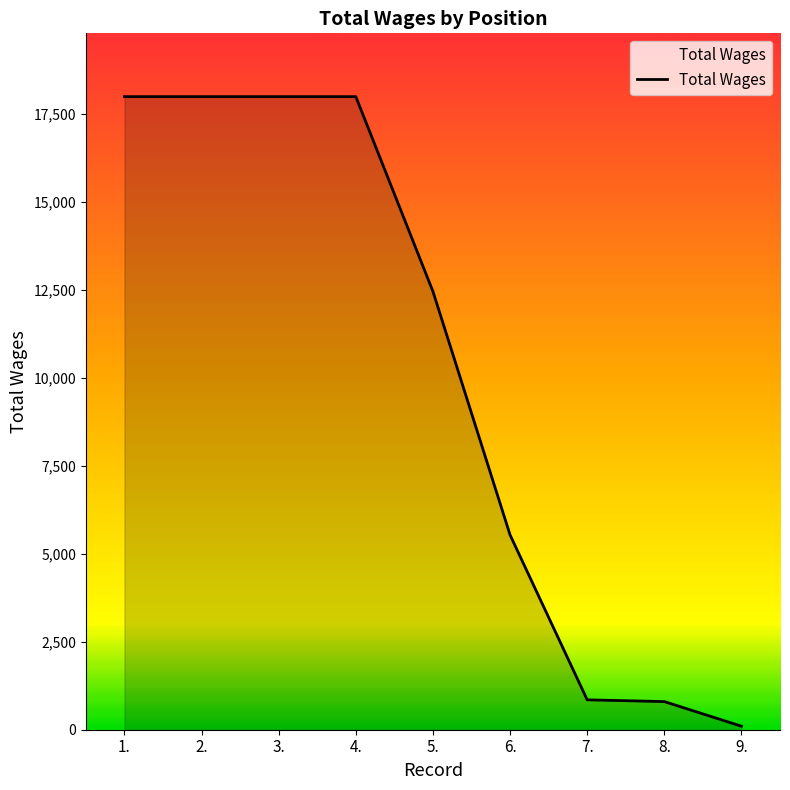

What is the maximum value shown in the chart?

18000